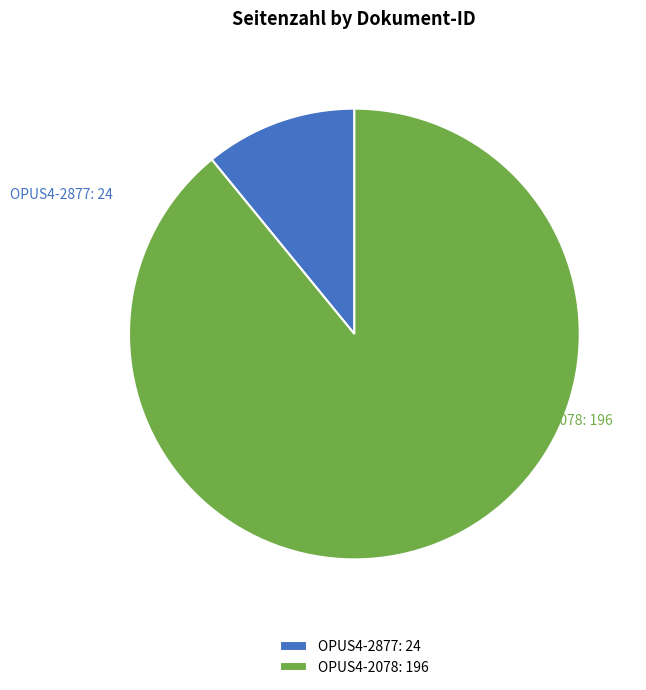

To the nearest percent, what percentage of the pie is OPUS4-2078?

89%